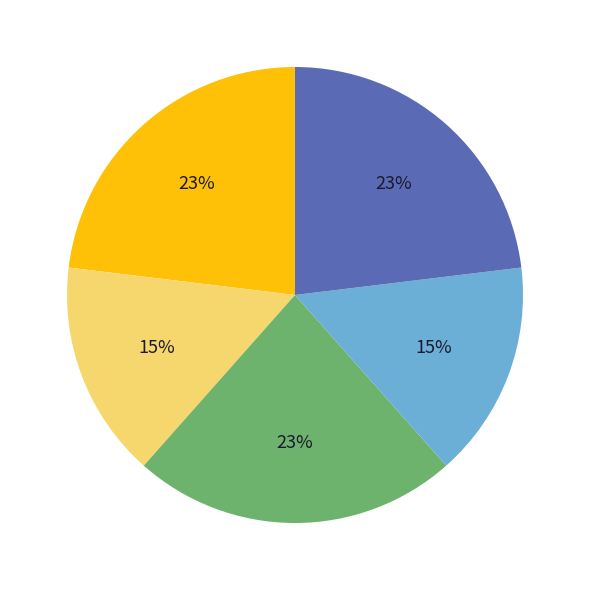

To the nearest percent, what is the average slice percentage?

20%